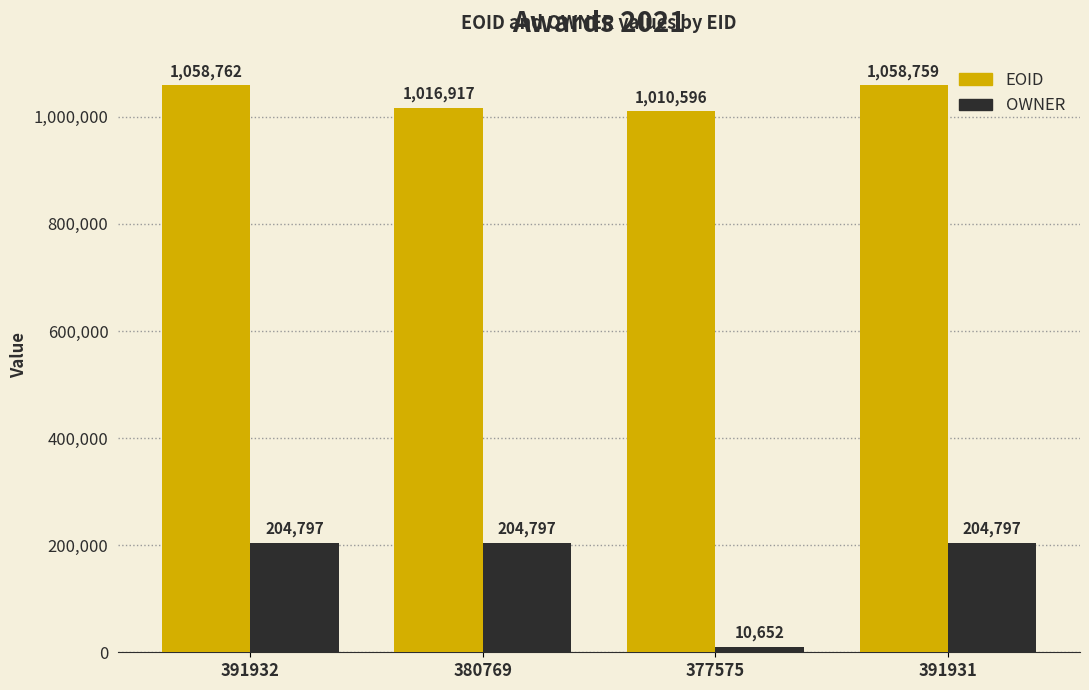

What are all the series names shown in the legend?

EOID, OWNER